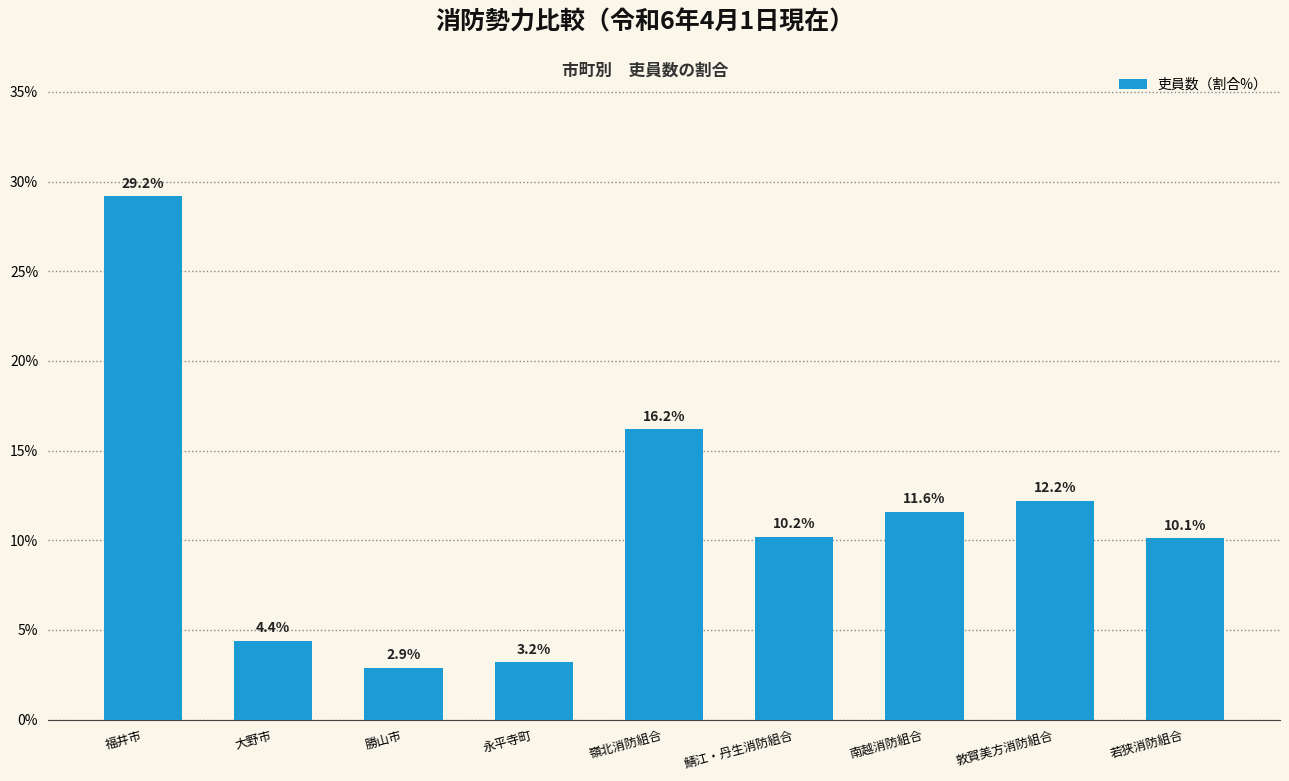

What position from the right is 福井市?

9